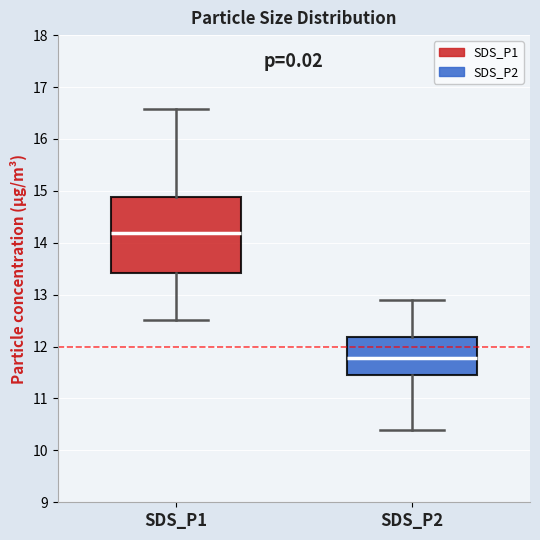

Which box's median line is the highest?

SDS_P1